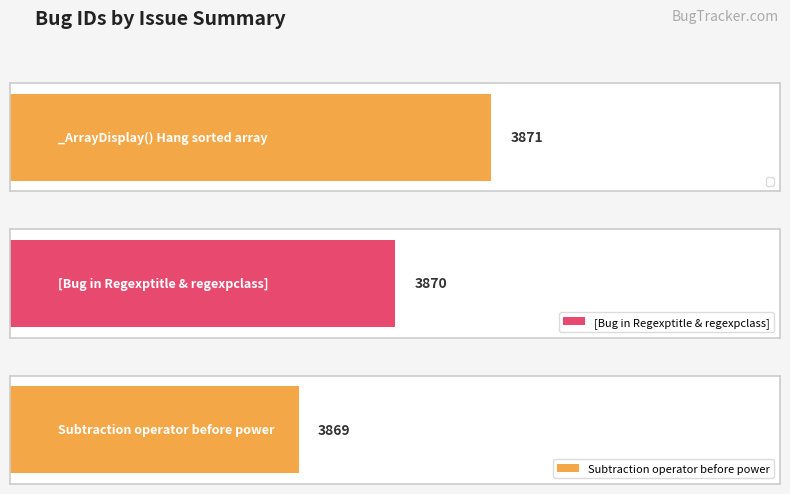

What is the difference between the maximum and minimum values?

2